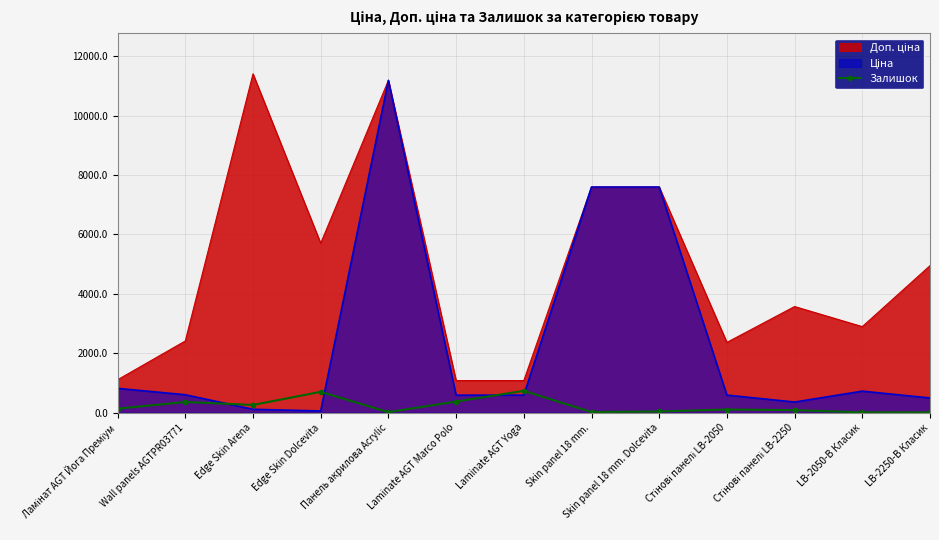

What is the greatest value displayed?

11410.0